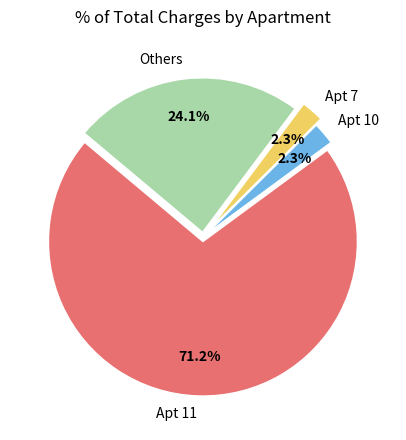

What portion of the pie excludes Others?

75.9%